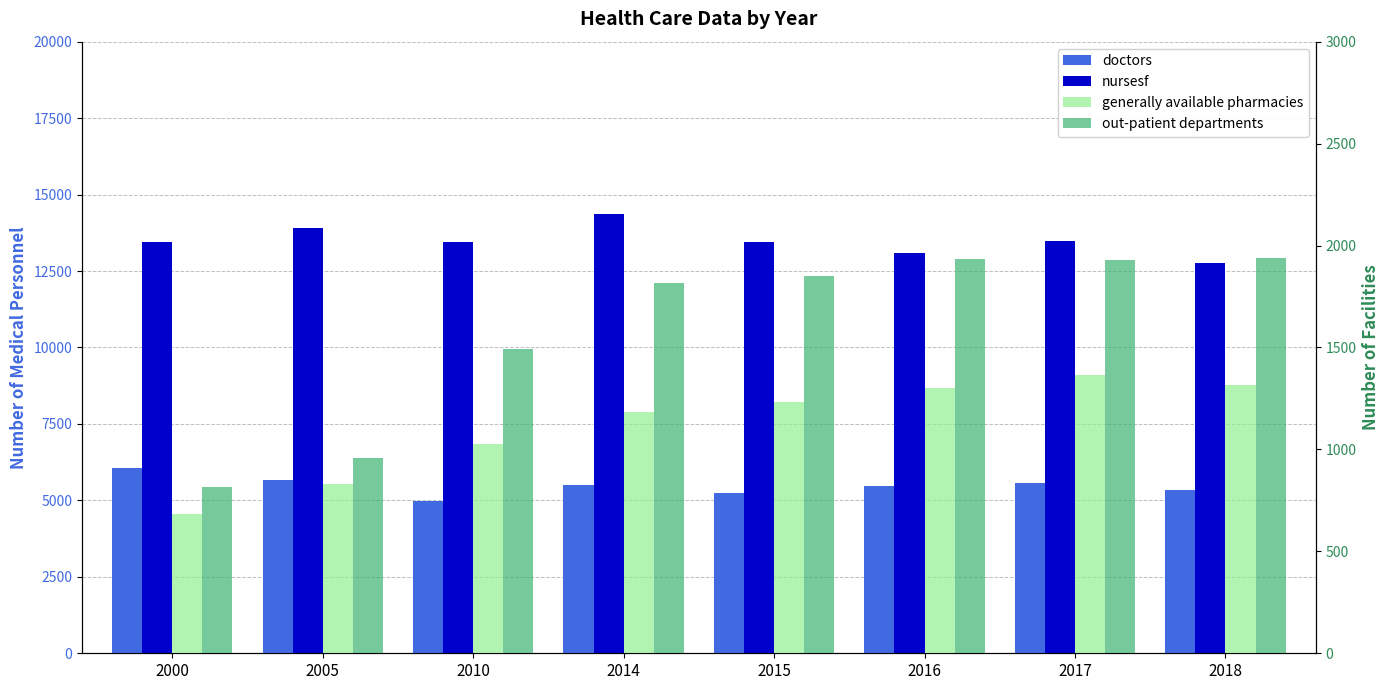

What is the average value of the doctors series?

5478